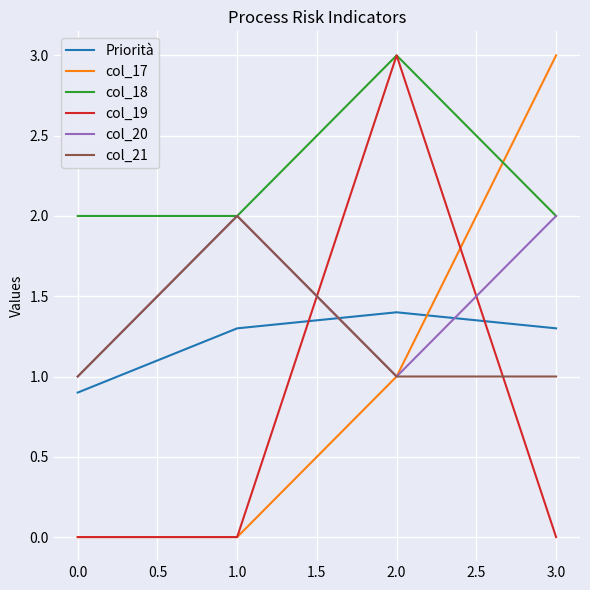

Is this an area chart (filled region under the line)?

No